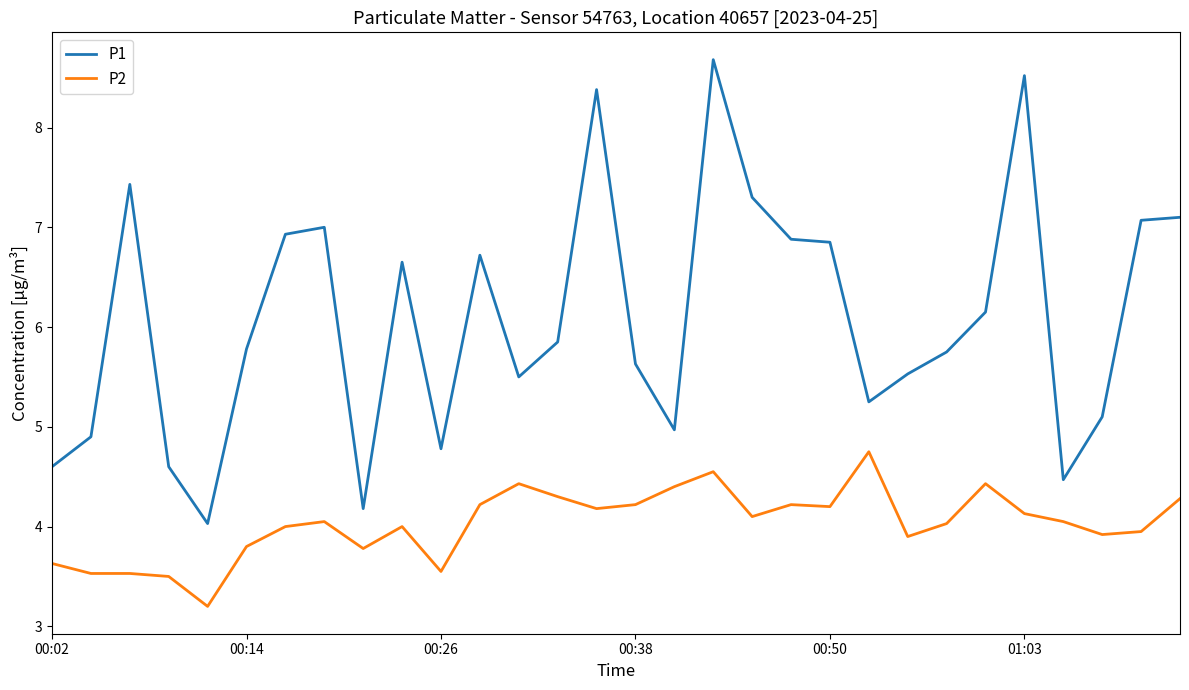

True or false: P2 and P1 intersect in this chart.

False